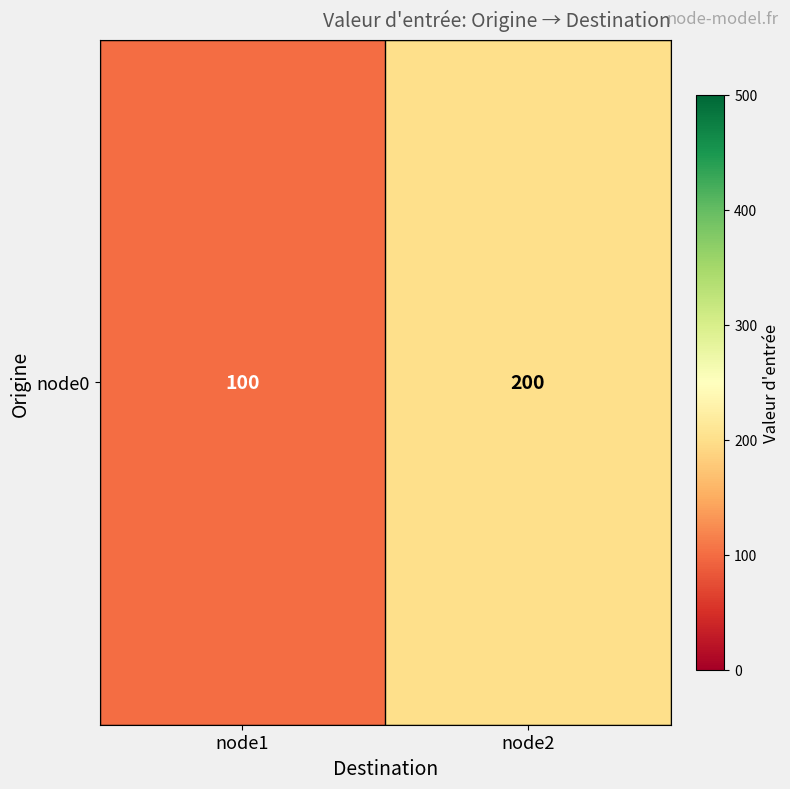

What is the maximum value shown in the chart?

200